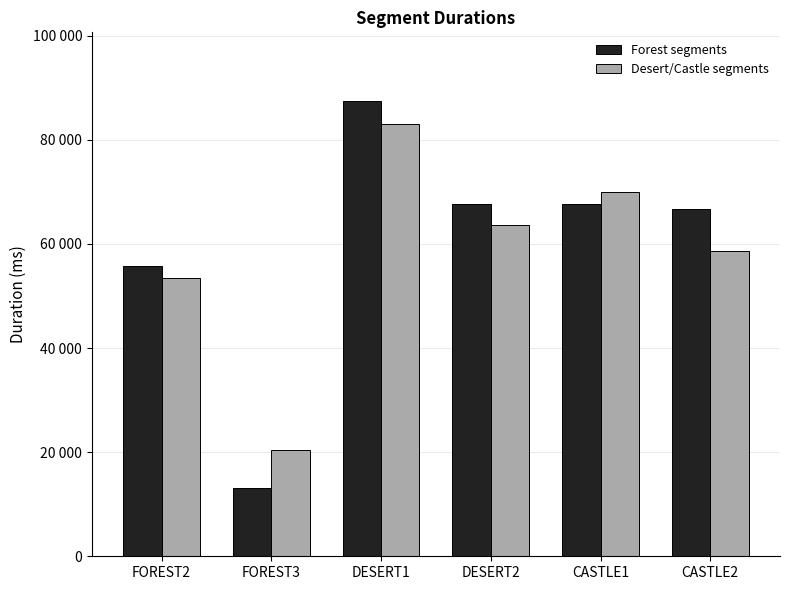

Which series has the largest total across all categories?

Forest segments